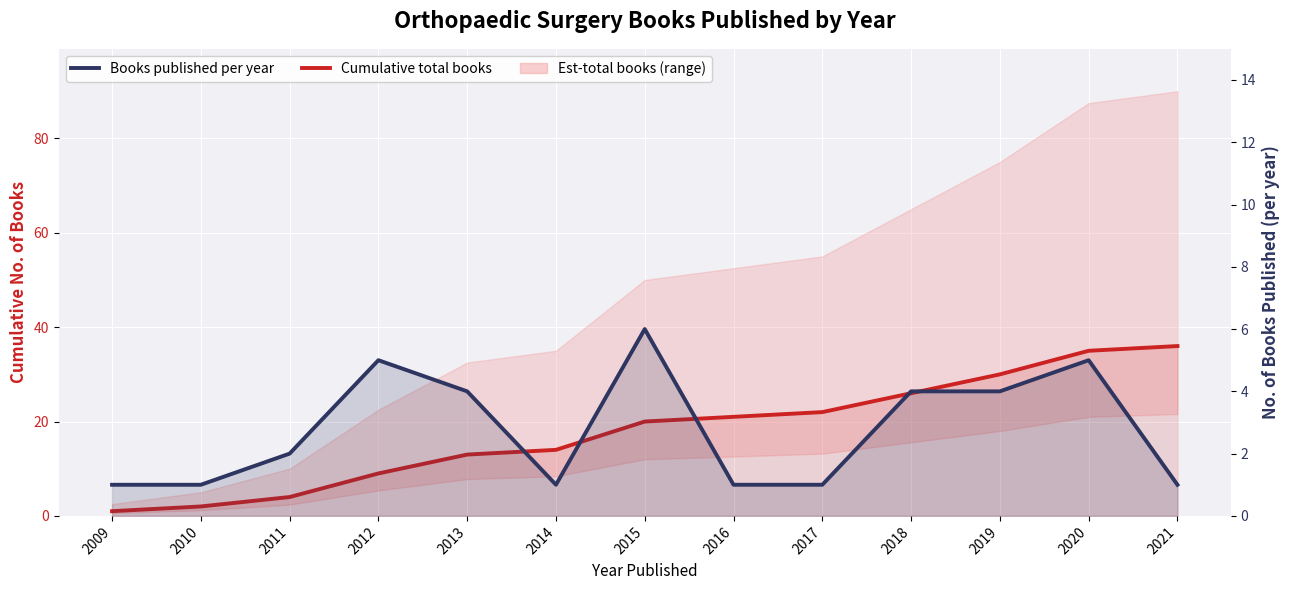

Count the Cumulative total books values in the range 9 to 26.

7